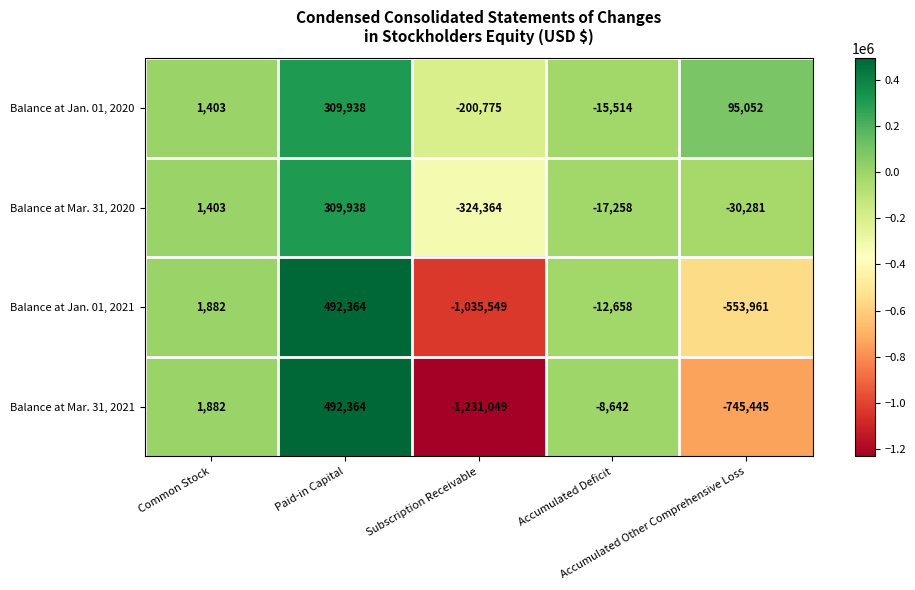

Which series has the widest spread of values?

Balance at Mar. 31, 2021